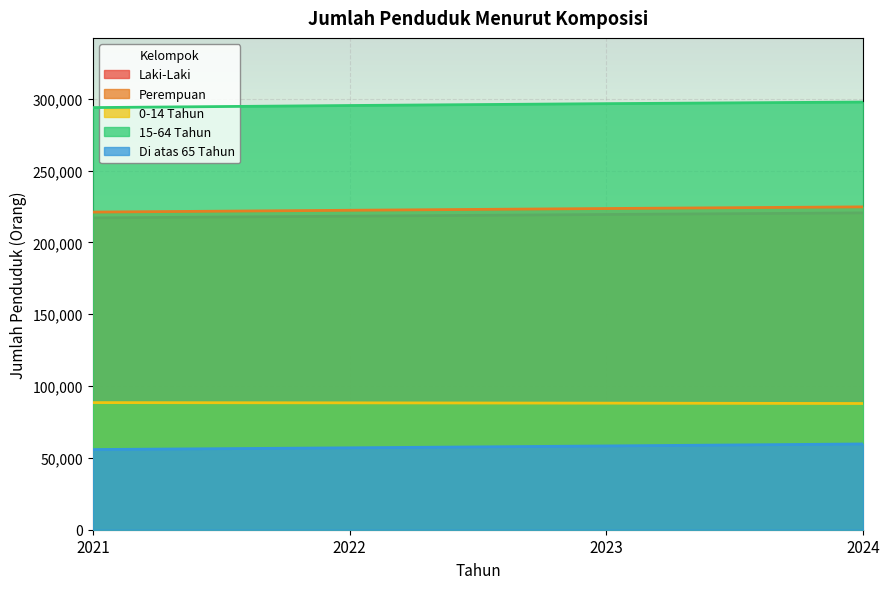

Which has a higher value, 2021 or 2022?

2022